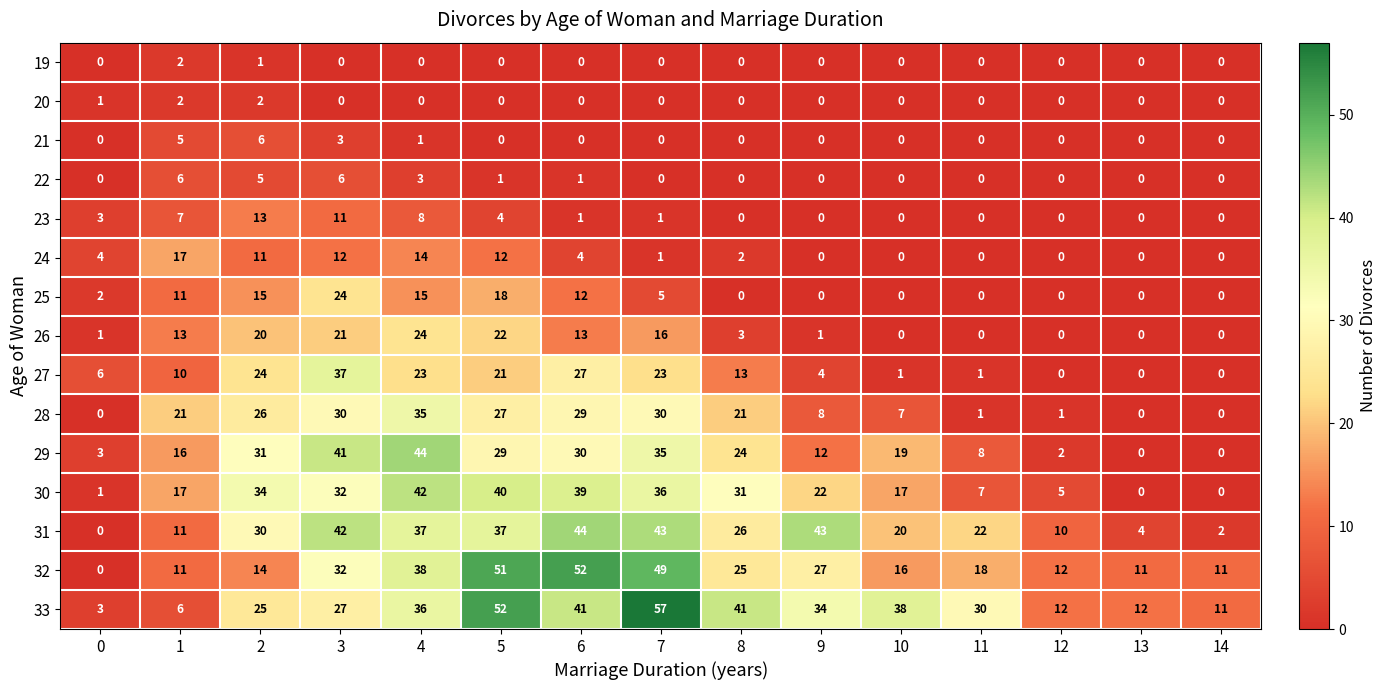

What is the total value across all series at 9?

151